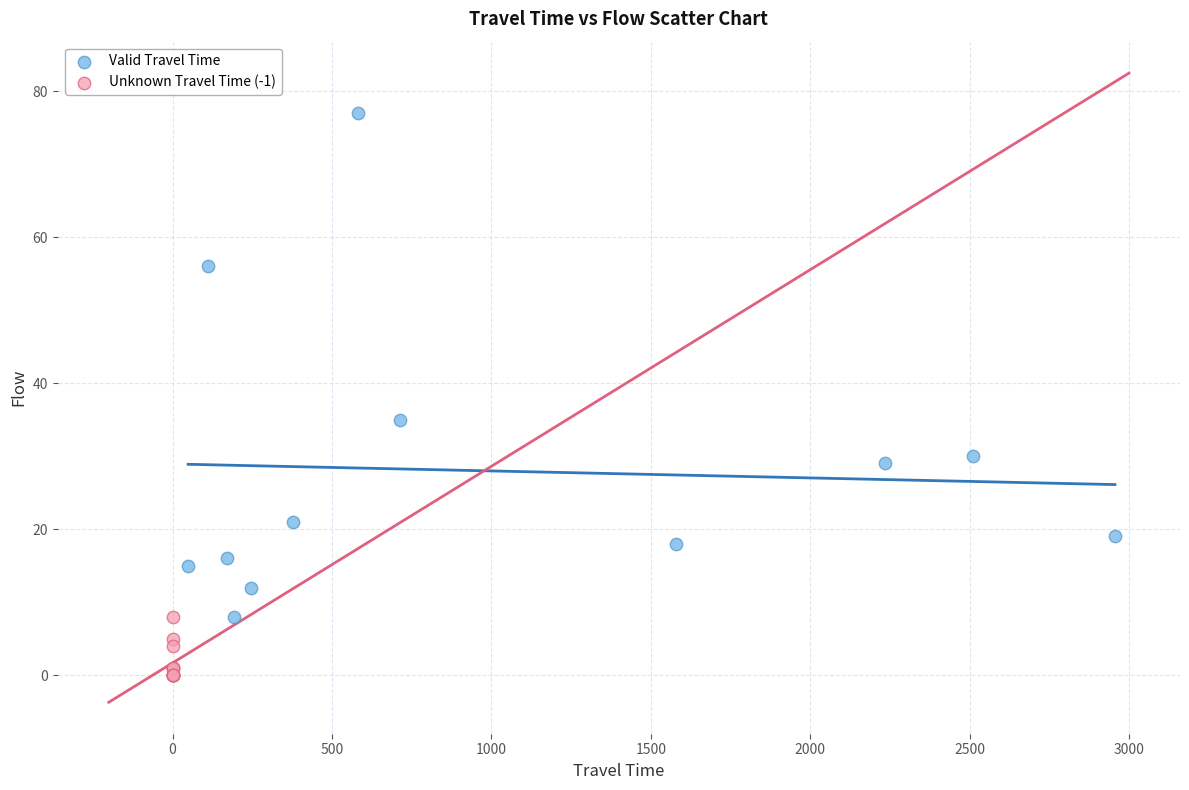

Which series contains the lowest Y value?

Unknown Travel Time (-1)